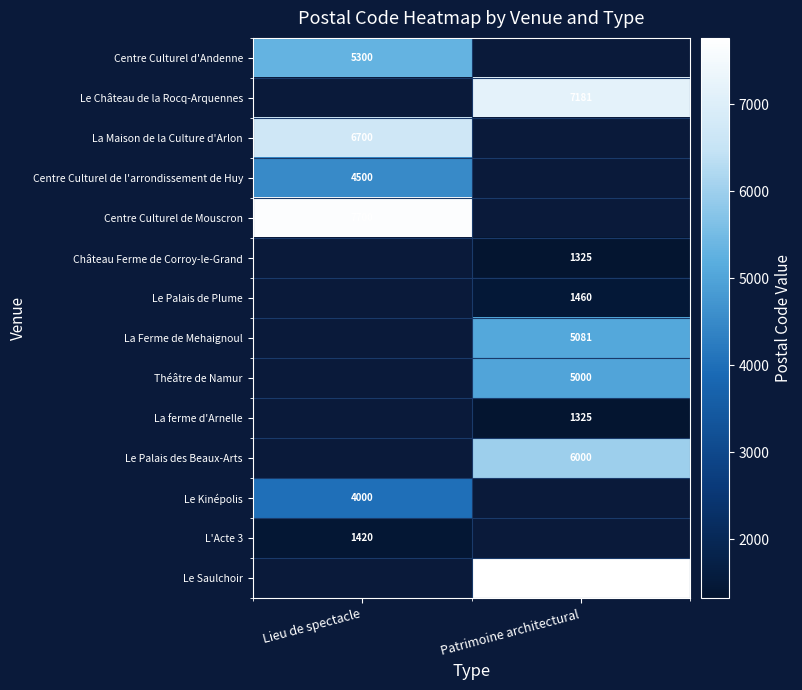

True or false: Le Palais de Plume has a value of 2611.6 at Patrimoine architectural.

False